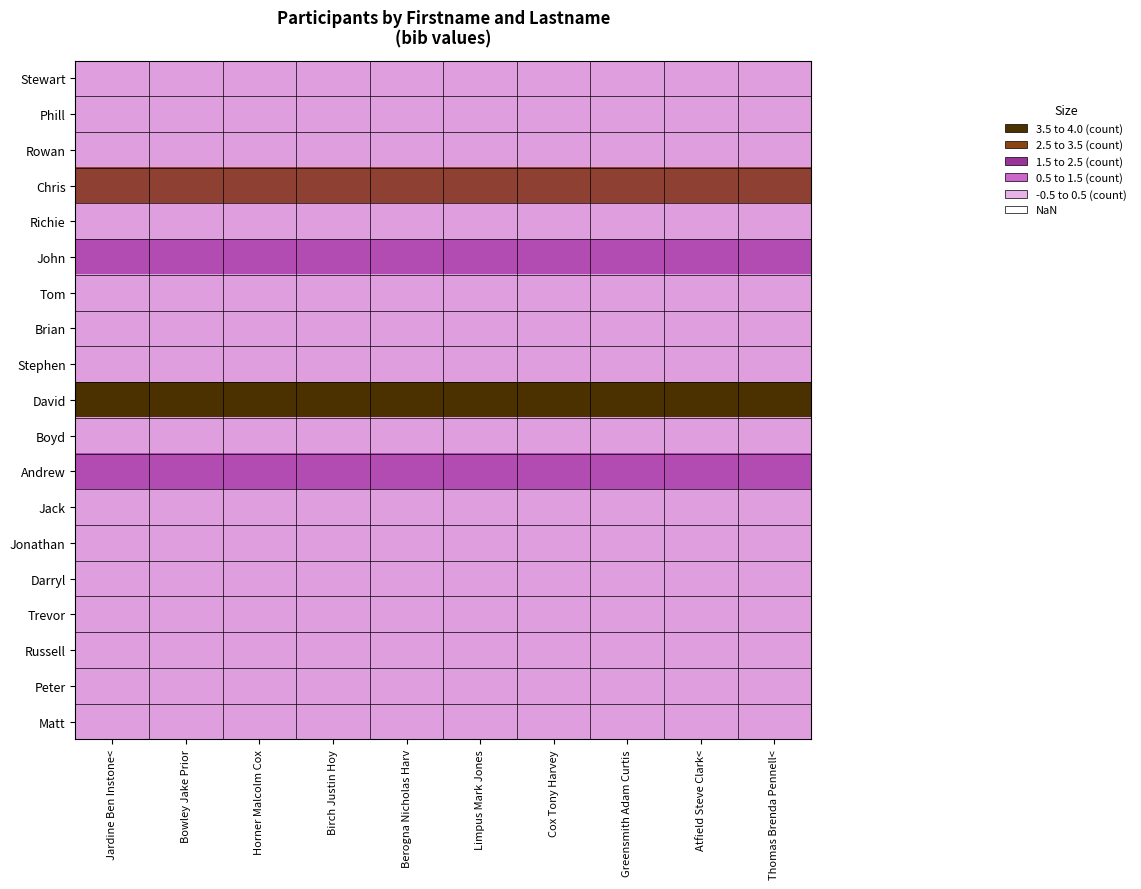

Rank the series at Horner Malcolm Cox from highest to lowest value.

David, Chris, John, Andrew, Stewart, Phill, Rowan, Richie, Tom, Brian, Stephen, Boyd, Jack, Jonathan, Darryl, Trevor, Russell, Peter, Matt